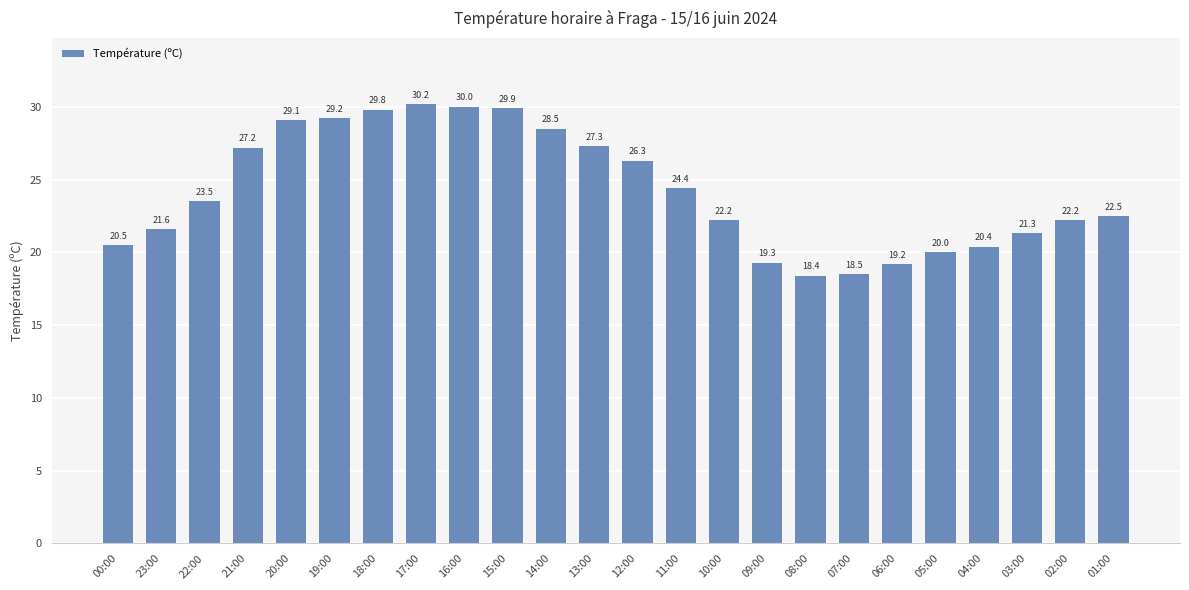

What is the greatest value displayed?

30.2